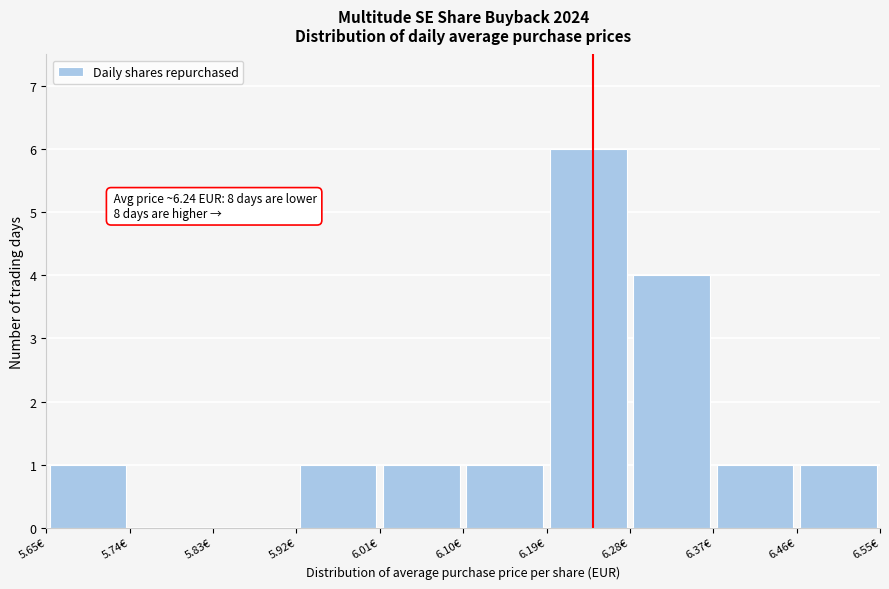

Which range on the x-axis has the tallest bar?

6.19 to 6.28